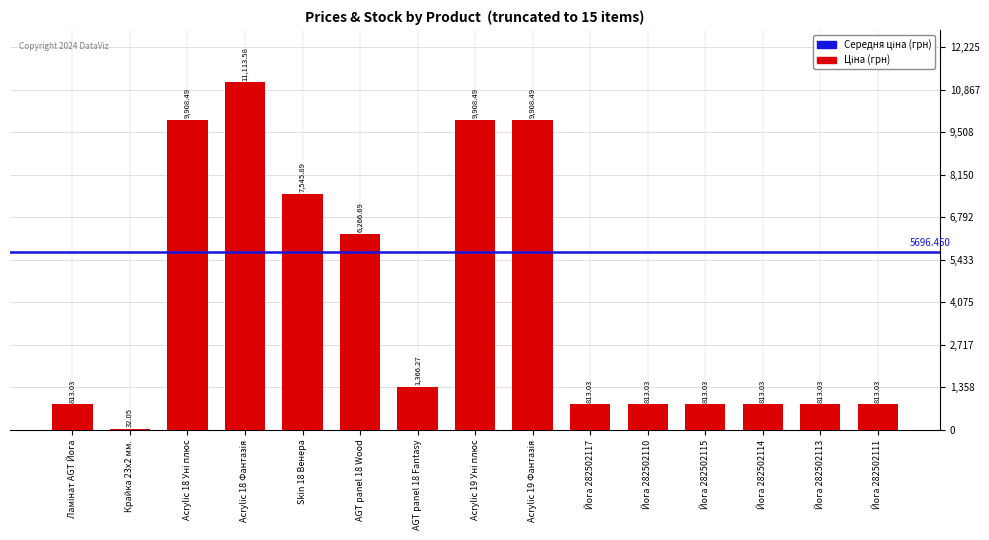

How many distinct data groups are displayed?

1